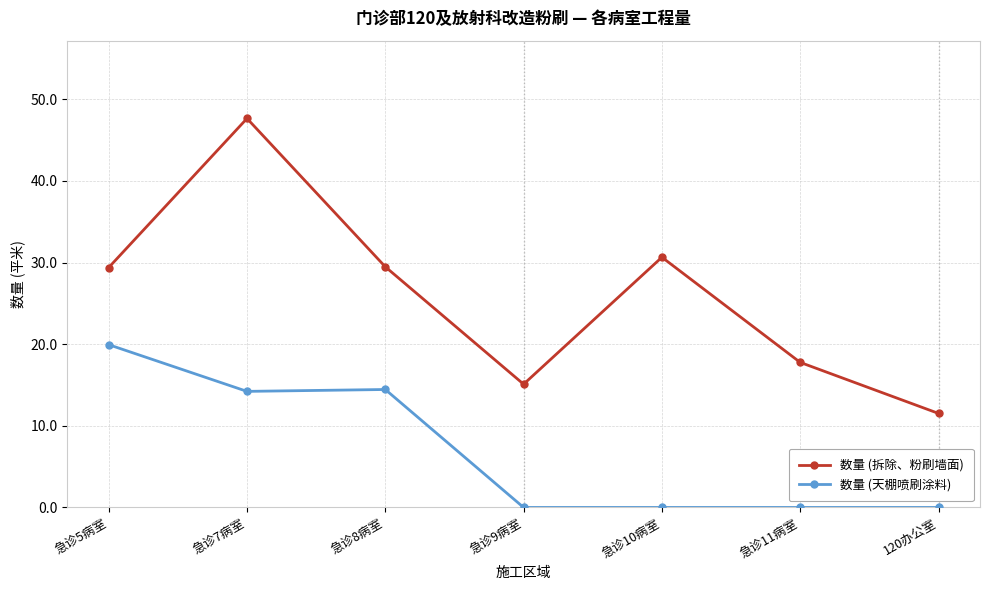

How many lines are shown in the chart?

2